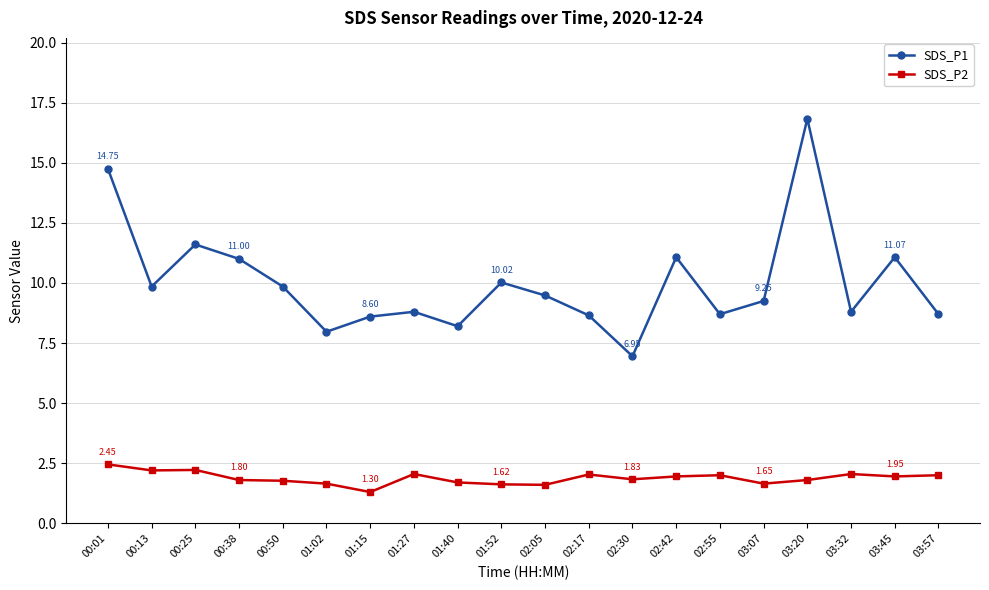

At which category does SDS_P1 reach its first local valley?

00:13